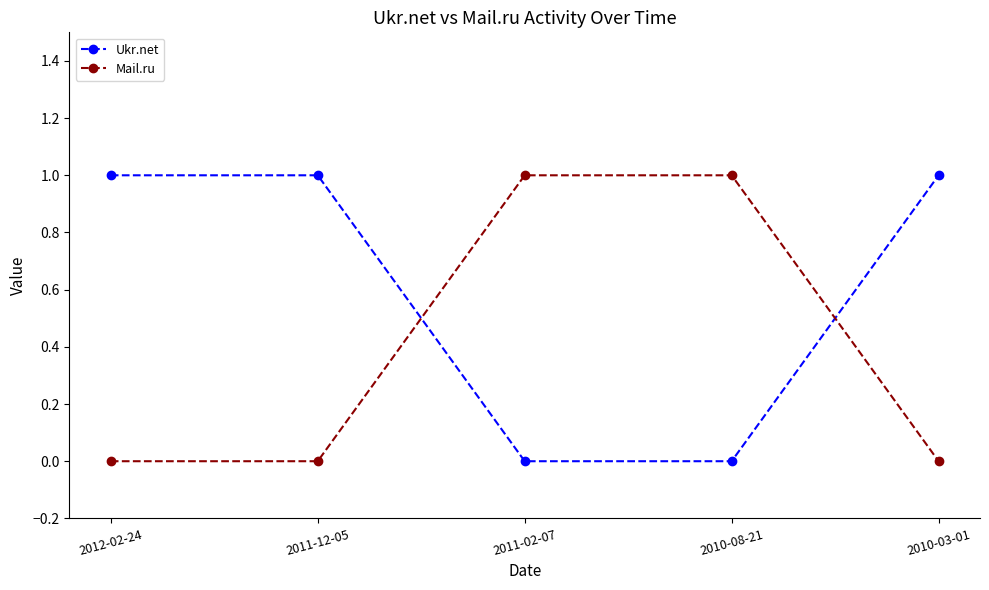

What is the total value across all series at 2011-12-05?

1